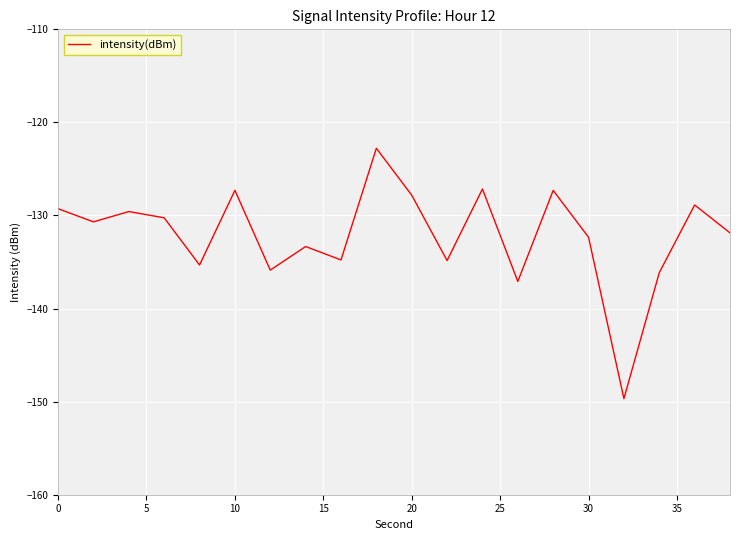

What is the difference between the maximum and minimum values?

26.9